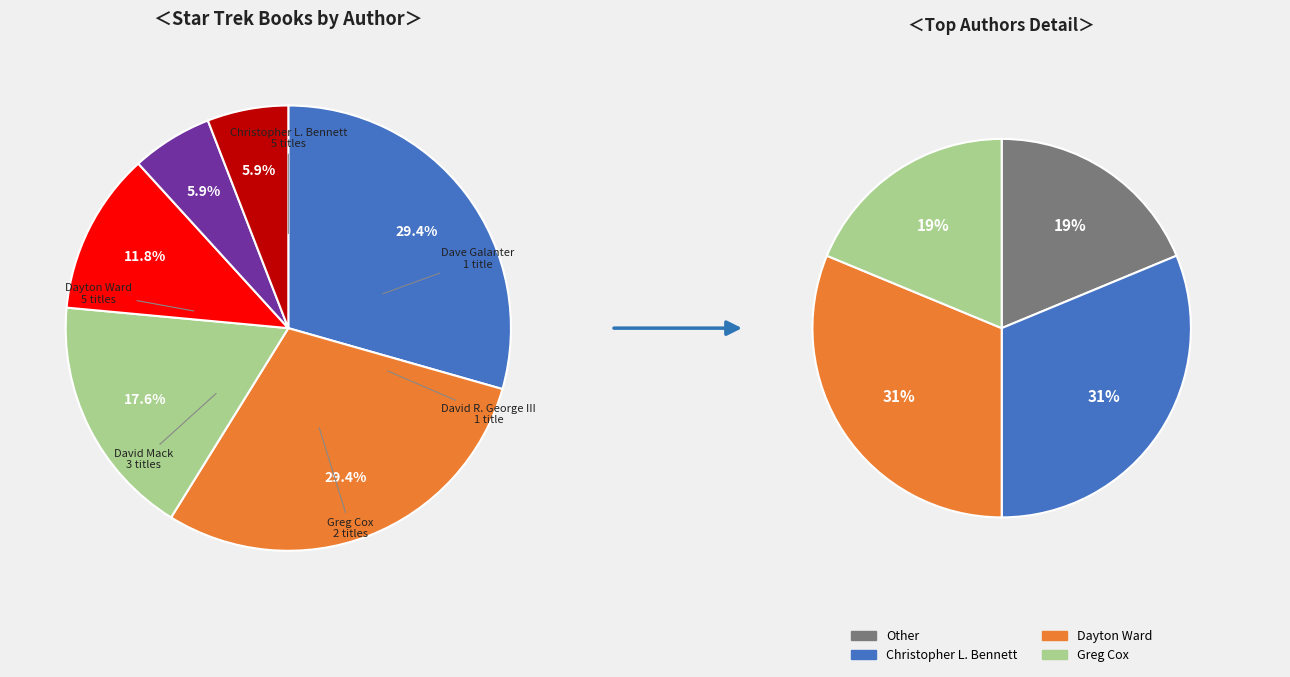

To the nearest percent, what is the difference between the largest and smallest slice percentages?

24%